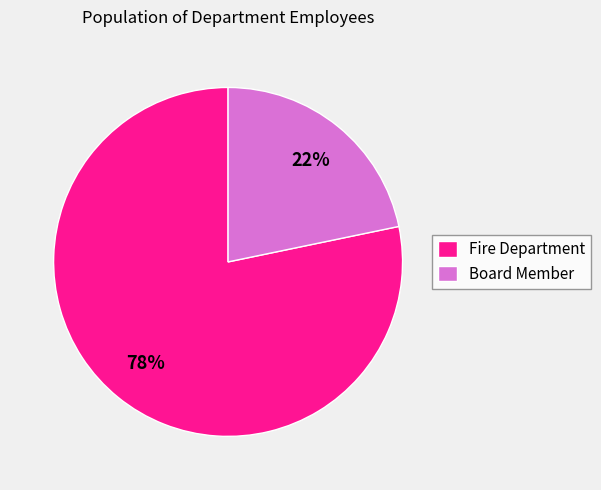

To the nearest percent, what portion does Board Member represent?

22%